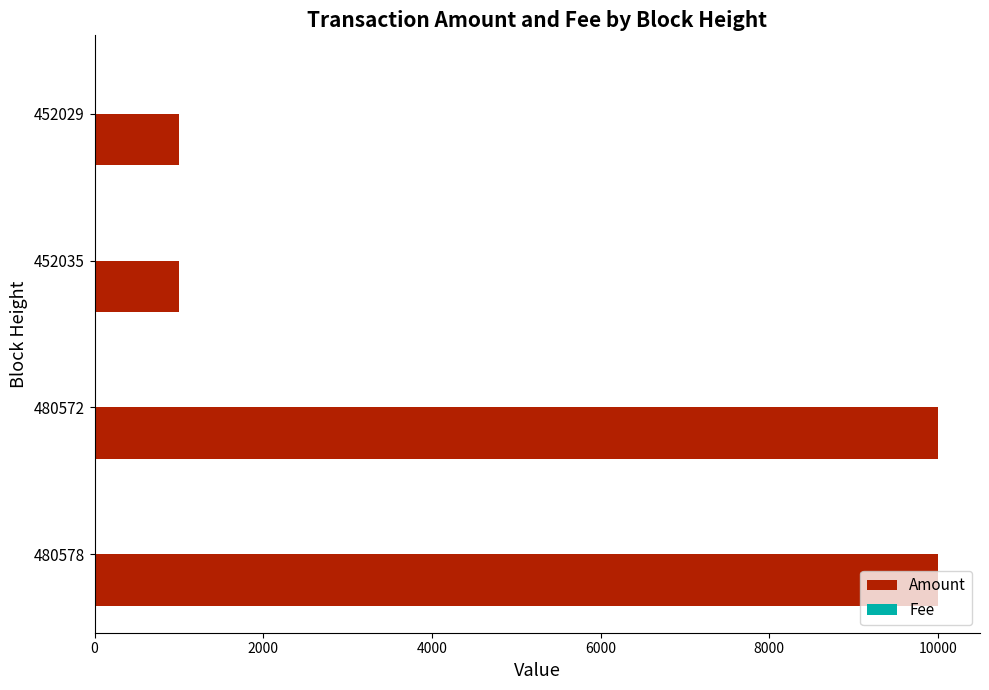

What is the sum of all Amount values?

21998